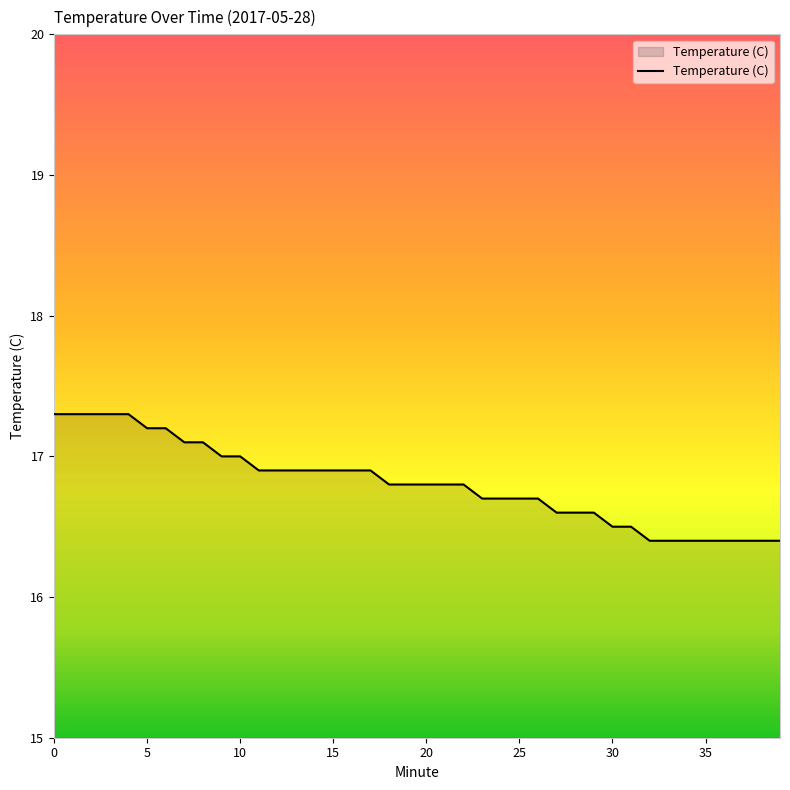

What is the smallest value displayed?

16.4